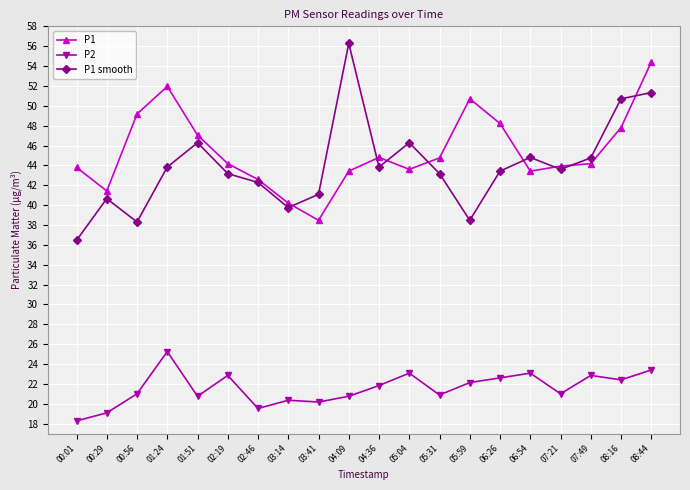

Rank the series by their maximum value, from highest to lowest.

P1 smooth, P1, P2